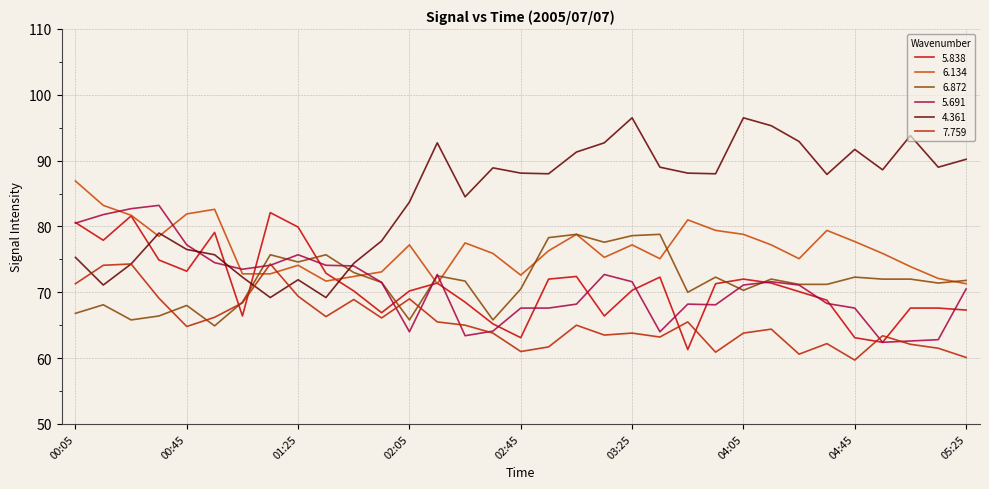

What is the difference between the maximum and minimum values in the 7.759 series?

14.6